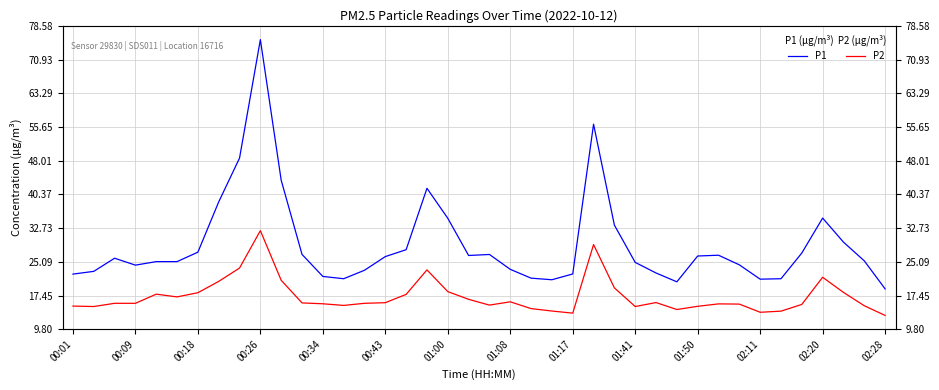

Rank the series by their maximum value, from highest to lowest.

P1, P2